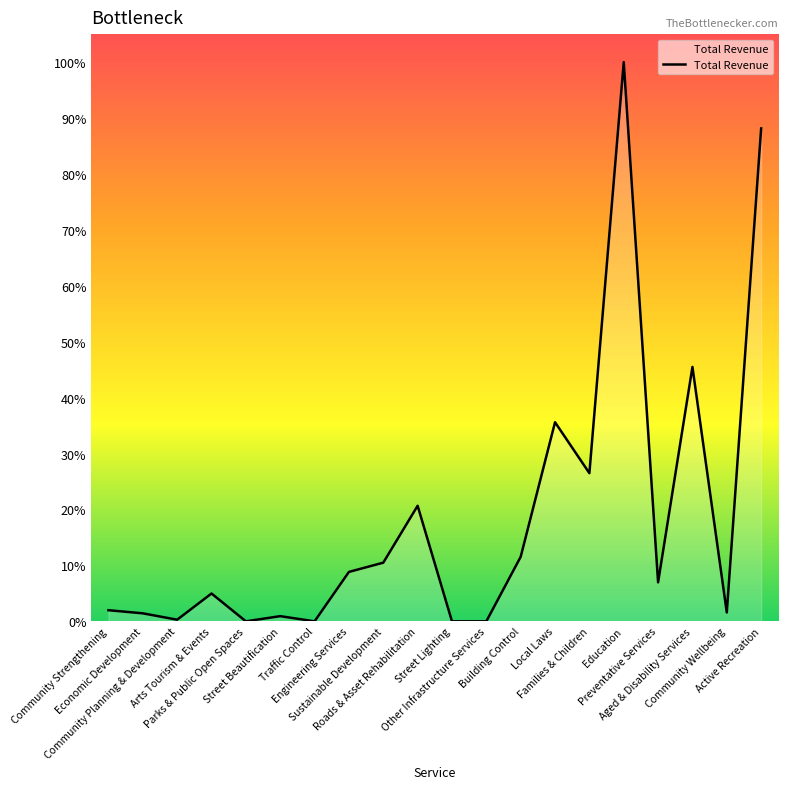

What is the sum of the values at Sustainable Development and Street Beautification?

1590375.2